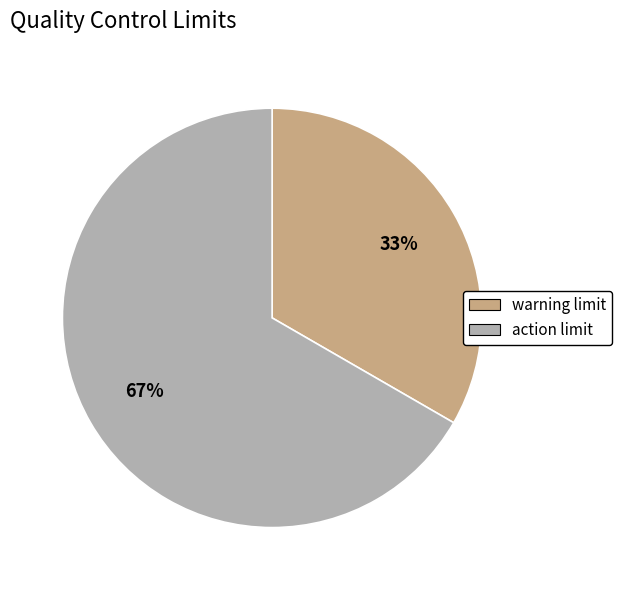

Approximately how many times larger is the value at action limit compared to warning limit?

2.0